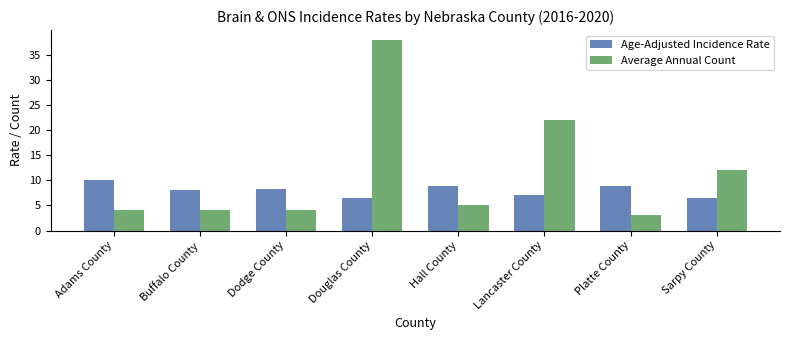

What is the difference between the maximum and second lowest values in the Average Annual Count series?

34.0